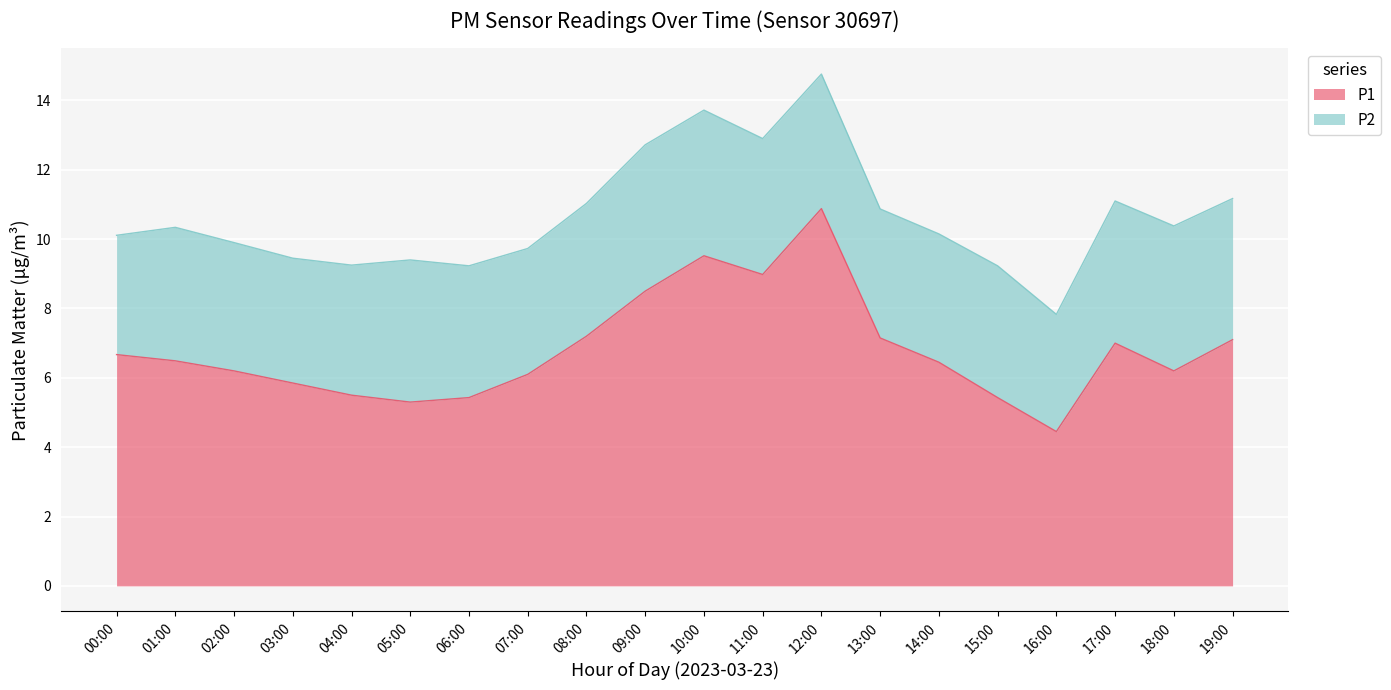

True or false: there are more than 1 points higher than both neighbors.

True